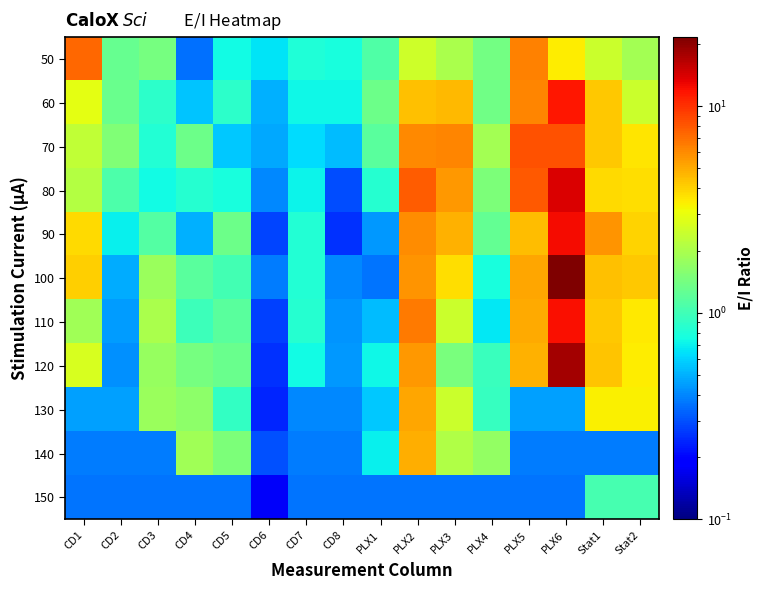

What is the spread (max minus min) of values at PLX5?

7.9